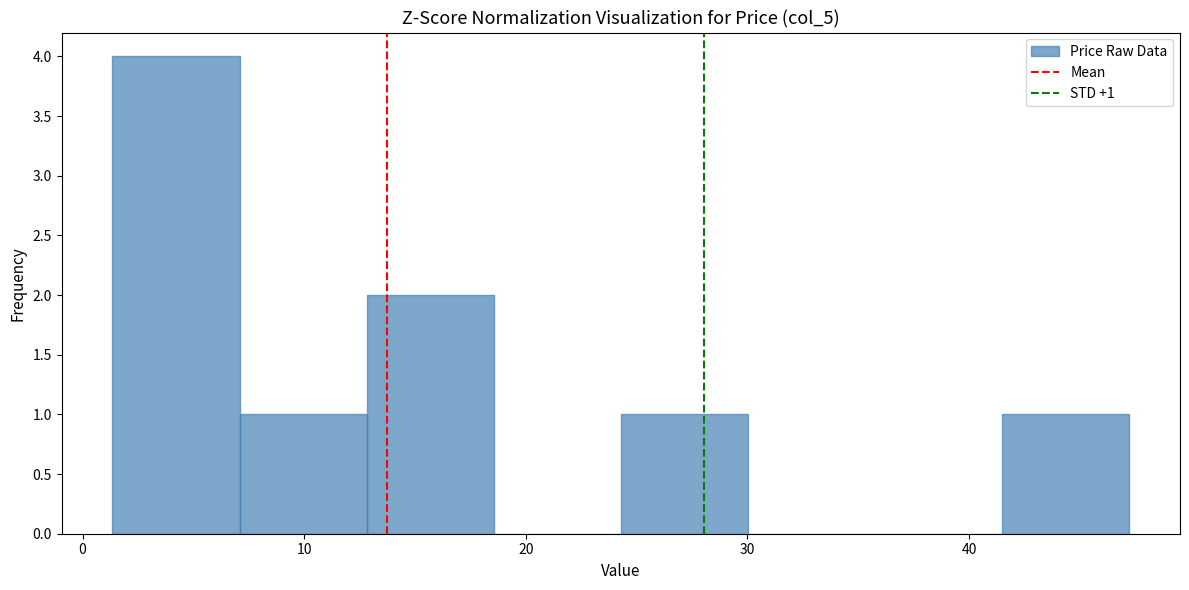

Over which range of the x-axis is the bar tallest?

1 to 7